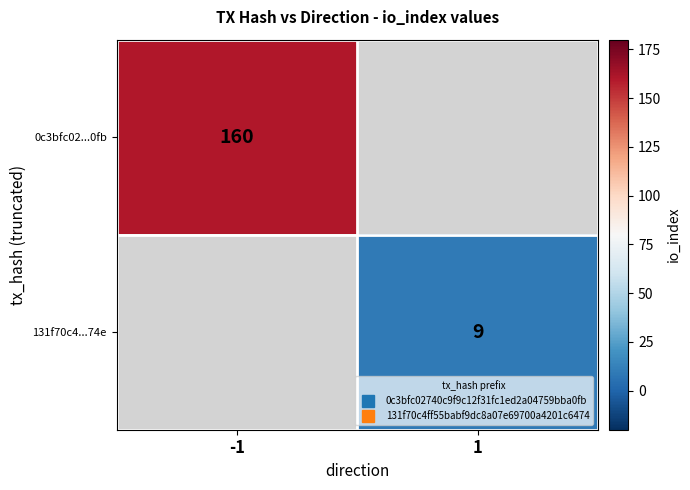

Rank the categories by 0c3bfc02...0fb value from lowest to highest.

-1, 1